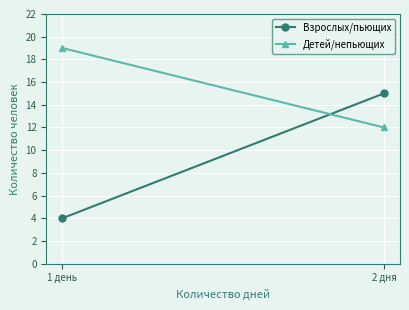

The Детей/непьющих series shows 19 at 1 день. True or false?

True